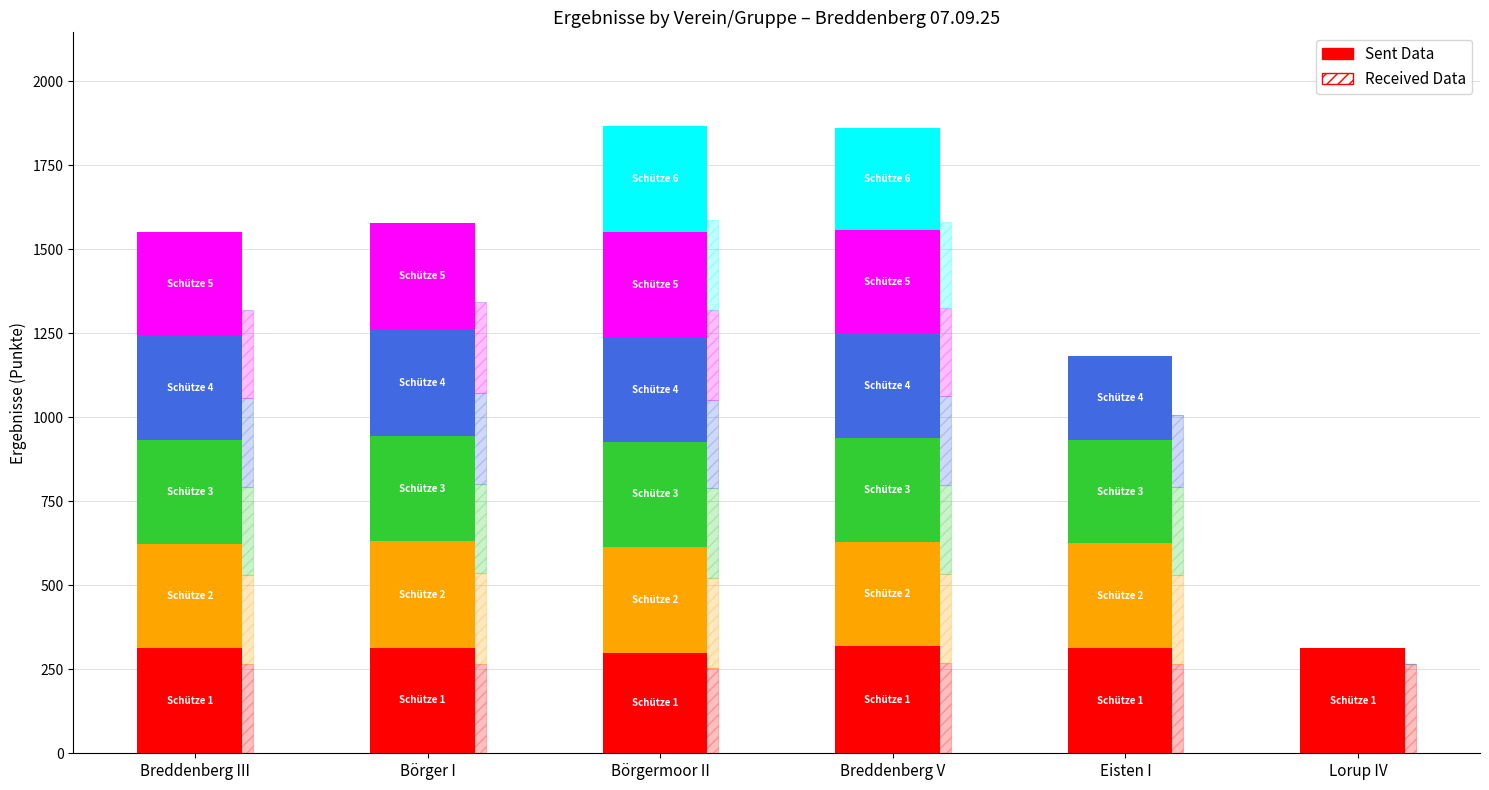

Reading left to right, transcribe all the data shown in this chart.

Schütze 1: Breddenberg III=313.8	Börger I=314.4	Börgermoor II=299.5	Breddenberg V=317.9	Eisten I=313.3	Lorup IV=313.5
Schütze 2: Breddenberg III=310.0	Börger I=316.4	Börgermoor II=314.8	Breddenberg V=310.5	Eisten I=311.3	Lorup IV=0.0
Schütze 3: Breddenberg III=309.1	Börger I=312.6	Börgermoor II=313.0	Breddenberg V=309.8	Eisten I=306.7	Lorup IV=0.0
Schütze 4: Breddenberg III=311.6	Börger I=318.4	Börgermoor II=308.4	Breddenberg V=312.0	Eisten I=251.7	Lorup IV=0.0
Schütze 5: Breddenberg III=307.0	Börger I=317.6	Börgermoor II=317.4	Breddenberg V=307.9	Eisten I=0.0	Lorup IV=0.0
Schütze 6: Breddenberg III=0.0	Börger I=0.0	Börgermoor II=313.1	Breddenberg V=302.5	Eisten I=0.0	Lorup IV=0.0